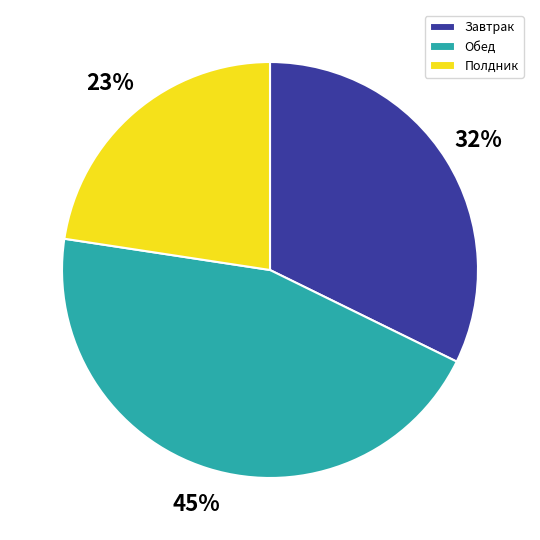

Does any single category account for the majority?

No